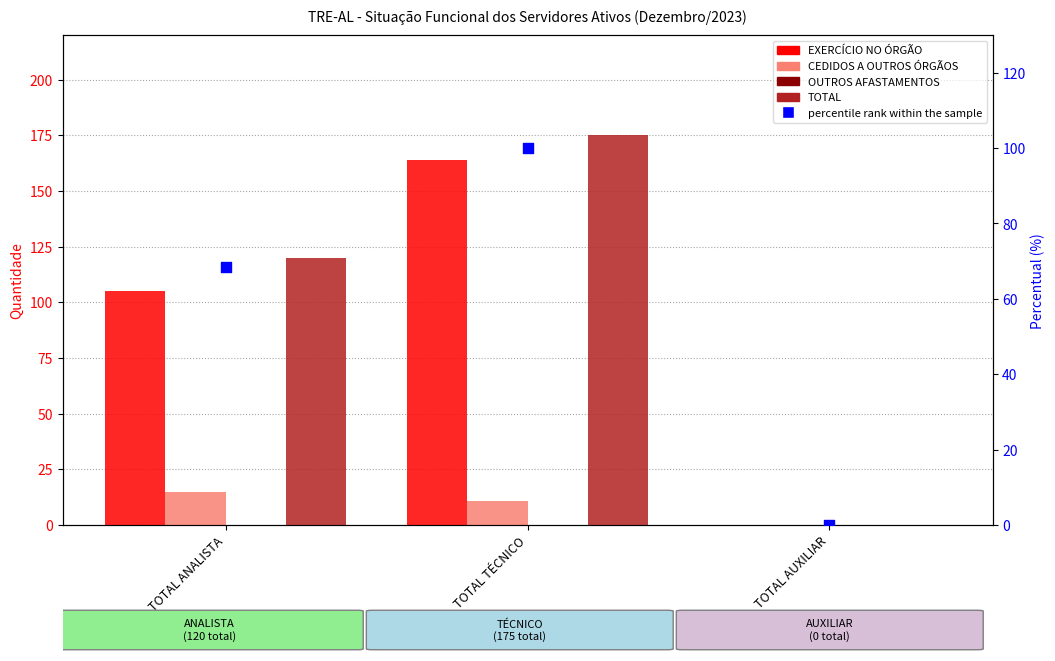

Which series reaches the maximum Y coordinate?

TOTAL